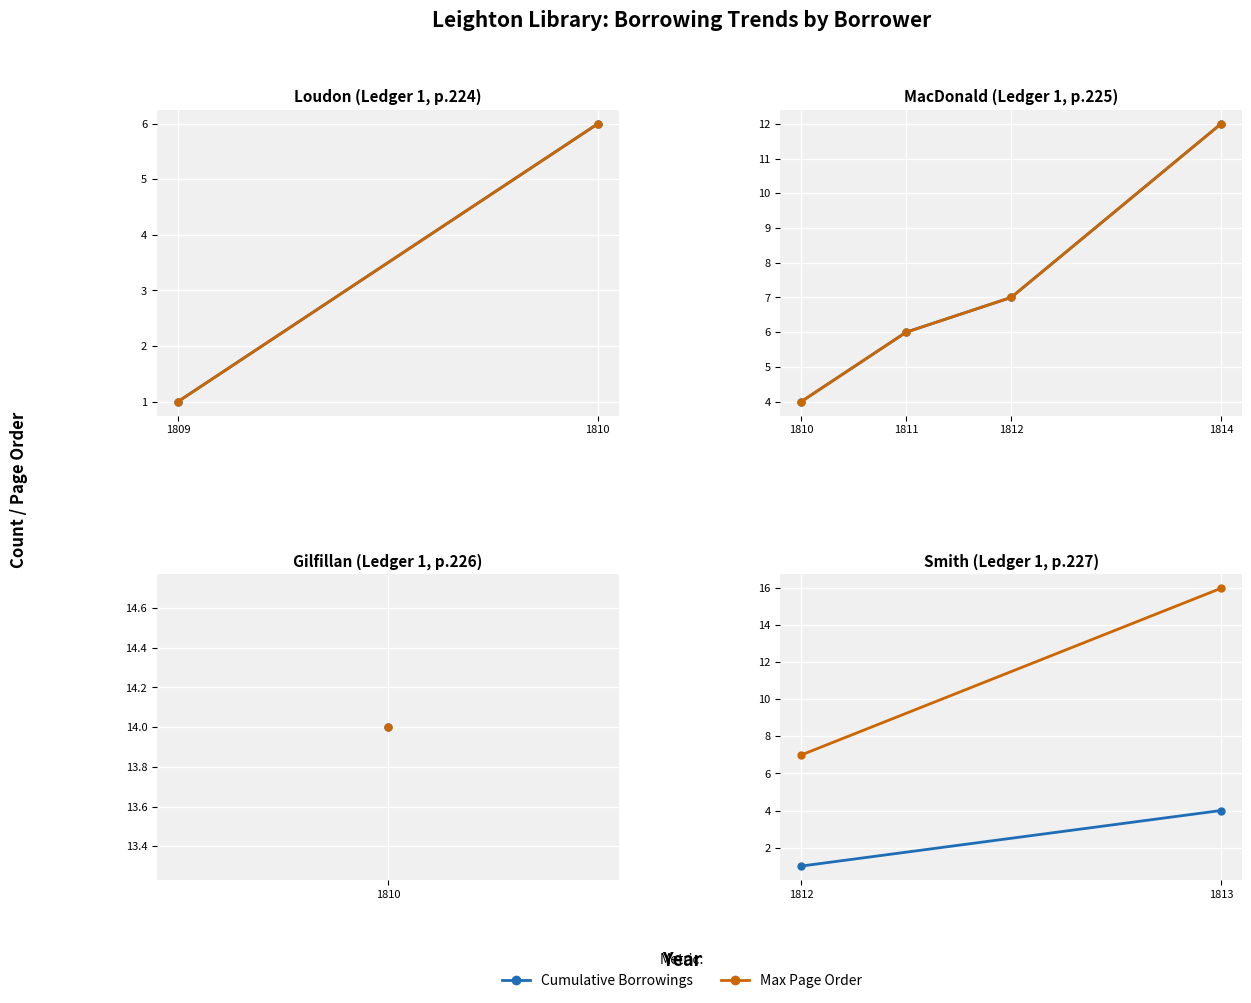

Which series has the largest total across all categories?

Max Page Order